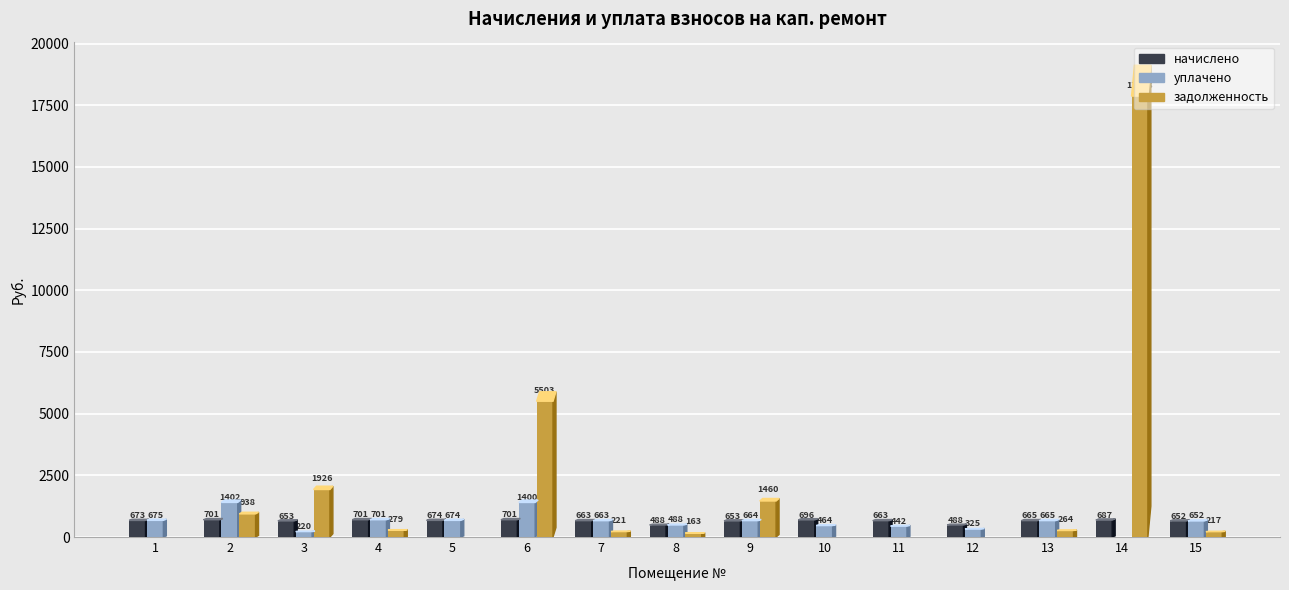

At which category is the sum across all series the highest?

14